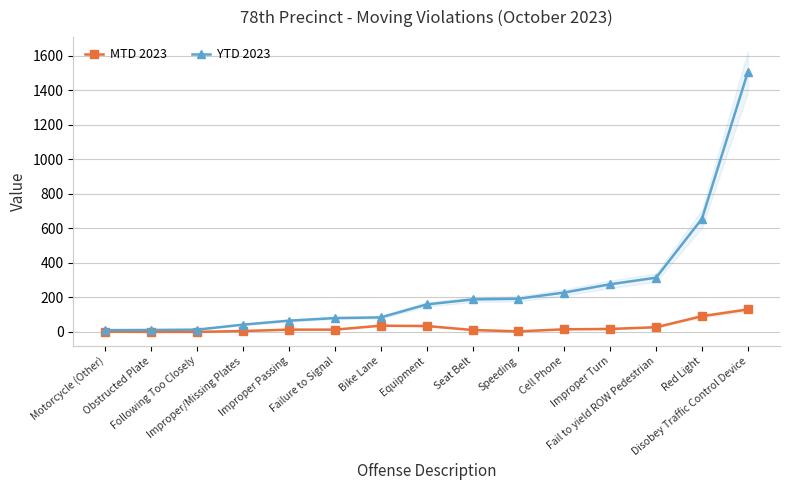

What is the sum of all YTD 2023 values?

3824